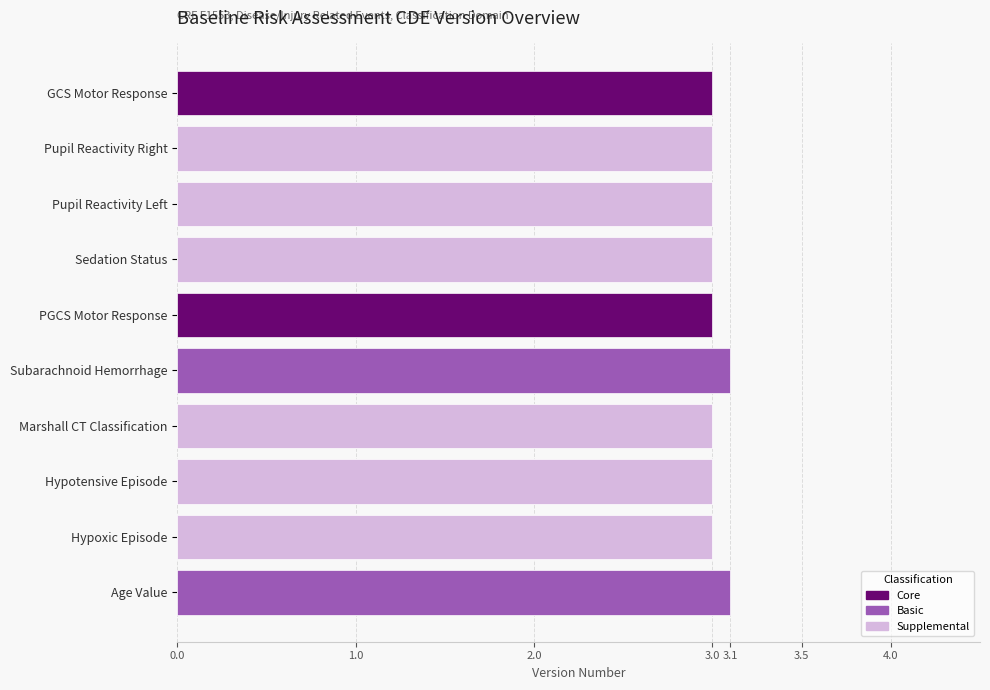

What is the change in value from Subarachnoid Hemorrhage to Marshall CT Classification?

-0.1